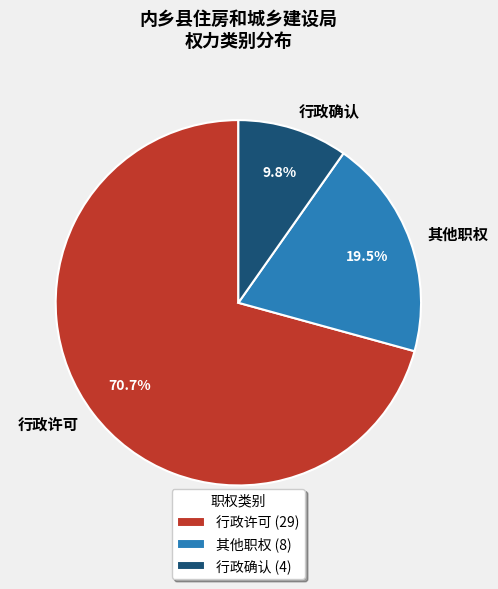

To the nearest percent, what is the combined percentage of 行政许可 and 行政确认?

80%